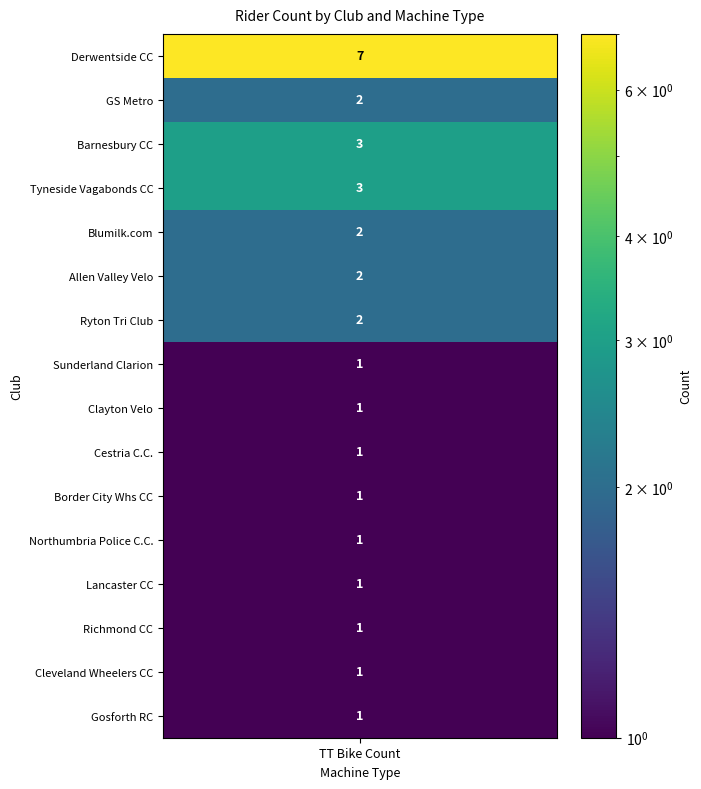

Which series changed the most between 1 and 7?

Tyneside Vagabonds CC